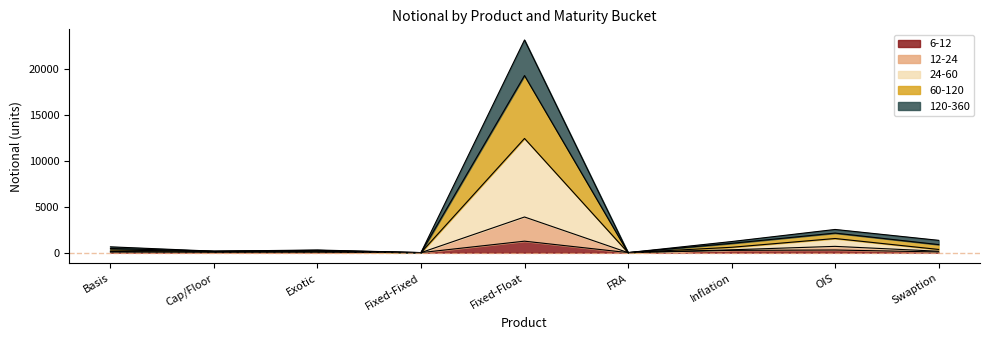

What is the label of the 3rd point from the left?

Exotic